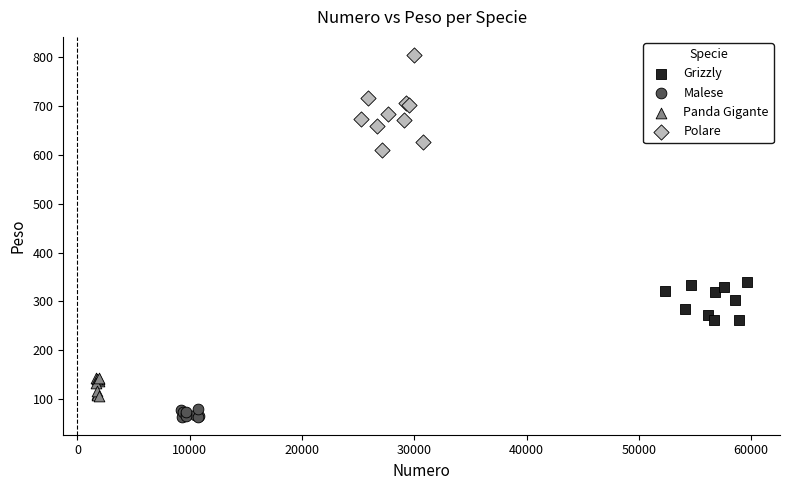

What are all the series names shown in the legend?

Grizzly, Malese, Panda Gigante, Polare